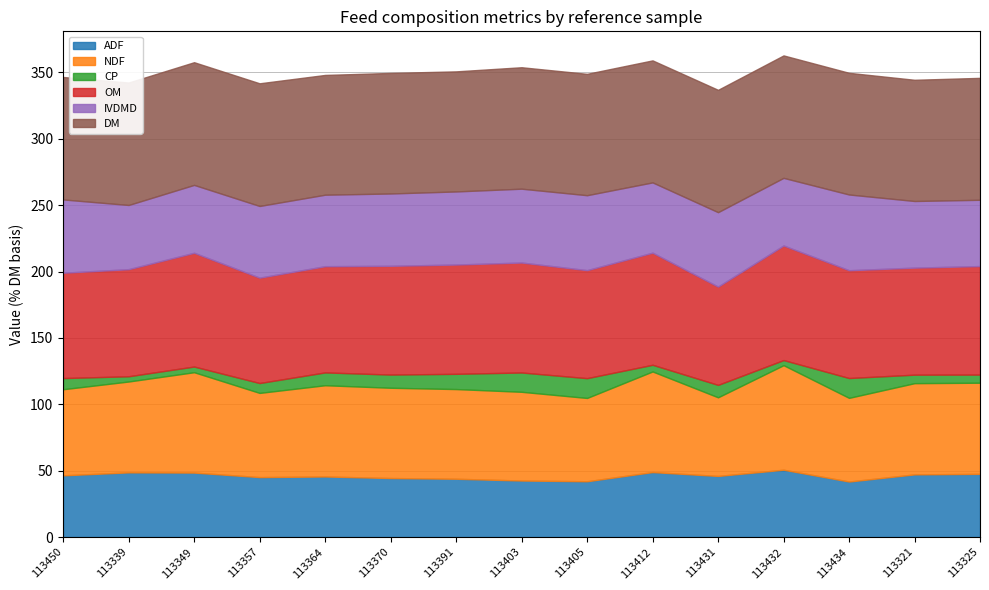

List the series in order of their peak value, highest first.

DM, OM, NDF, IVDMD, ADF, CP